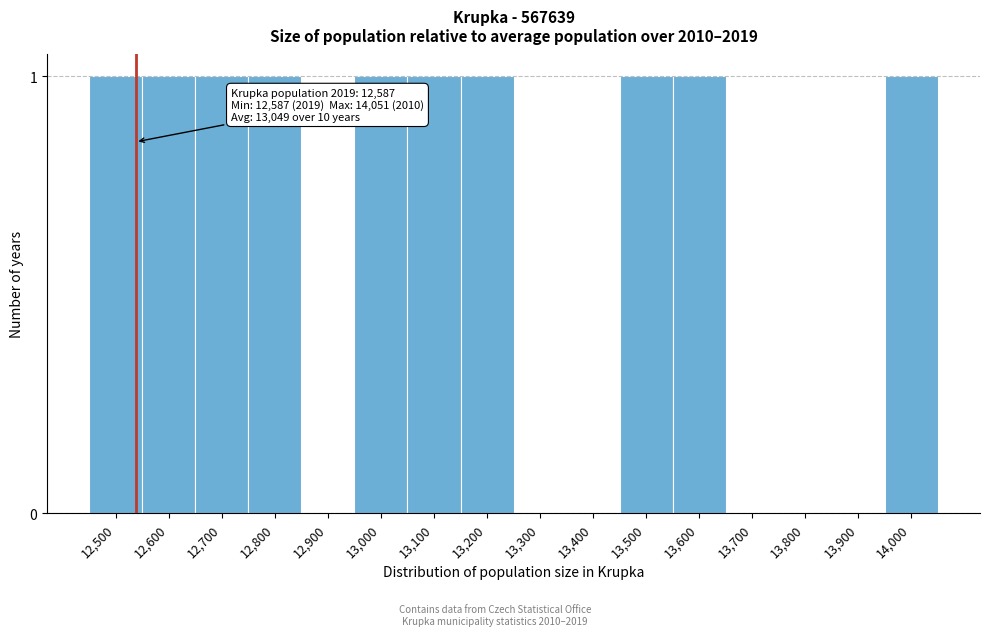

Reading left to right, what are all the values shown in this chart?

12,500=1	12,600=1	12,700=1	12,800=1	12,900=0	13,000=1	13,100=1	13,200=1	13,300=0	13,400=0	13,500=1	13,600=1	13,700=0	13,800=0	13,900=0	14,000=1